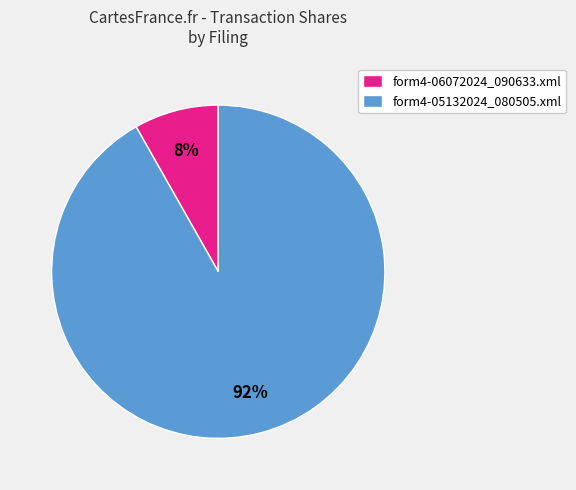

Between form4-06072024_090633.xml and form4-05132024_080505.xml, which is larger?

form4-05132024_080505.xml